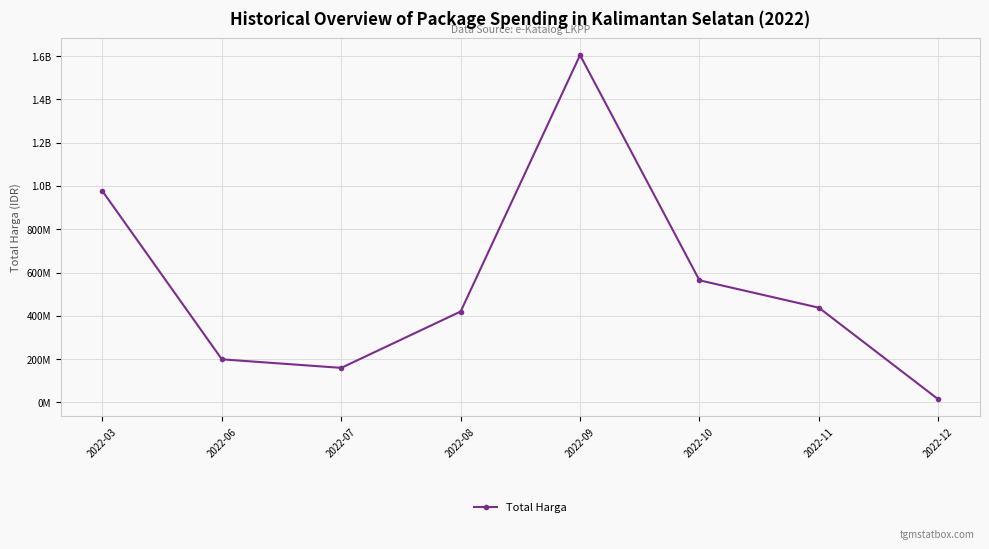

Does the chart display data point markers on the line(s)?

Yes